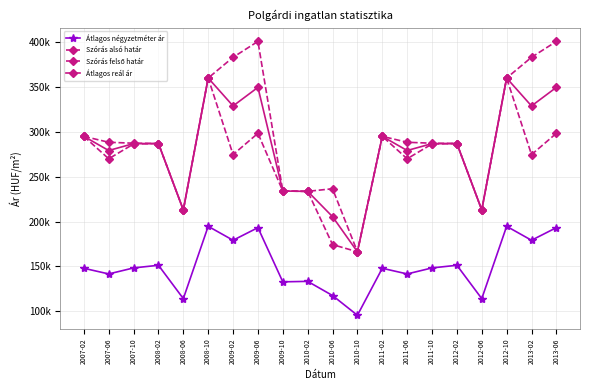

Does the chart have visible grid lines?

Yes